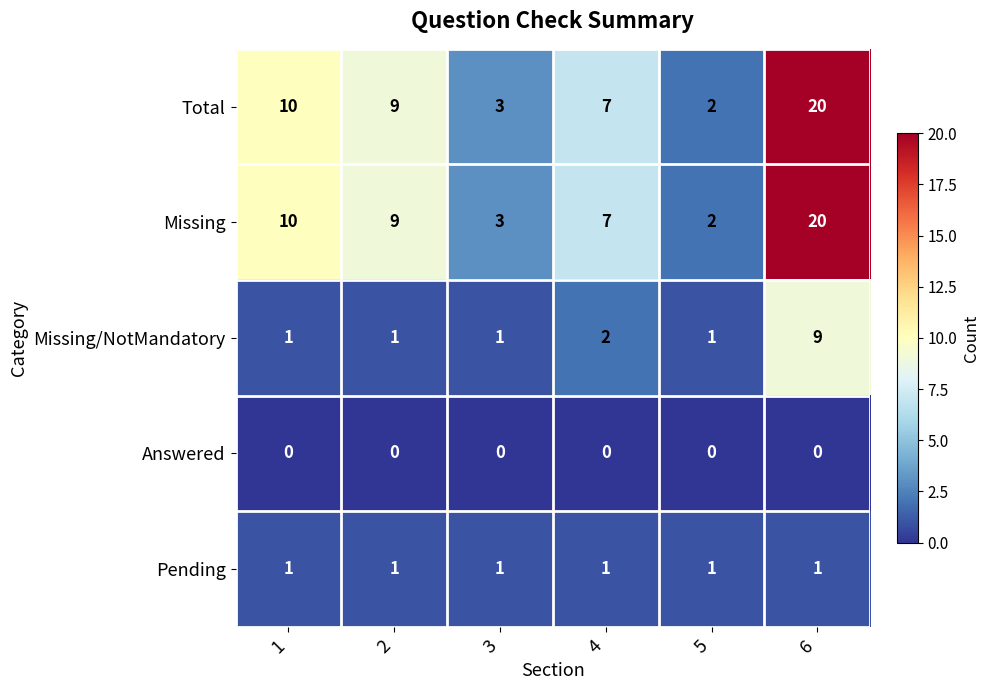

Reading right to left, extract all data points from this chart.

Total: 20	2	7	3	9	10
Missing: 20	2	7	3	9	10
Missing/NotMandatory: 9	1	2	1	1	1
Answered: 0	0	0	0	0	0
Pending: 1	1	1	1	1	1